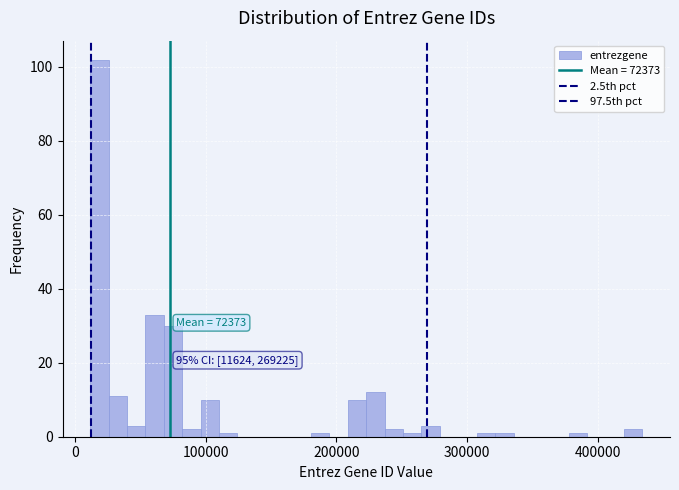

Read against the x-axis, roughly where is the centre of the tallest bar?

20000